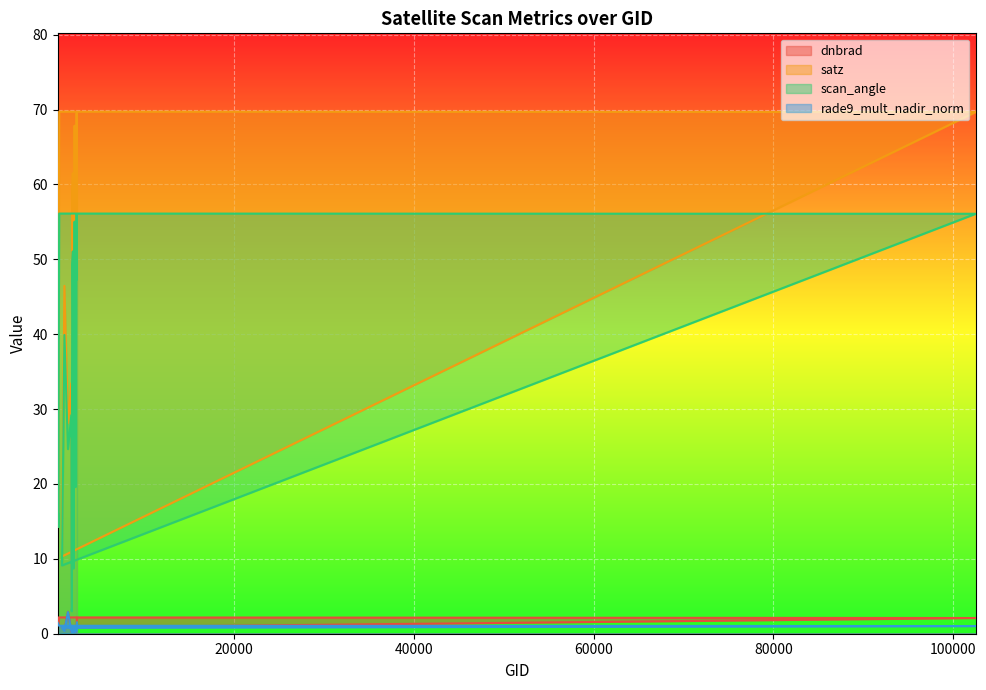

True or false: satz and scan_angle cross at least once.

False